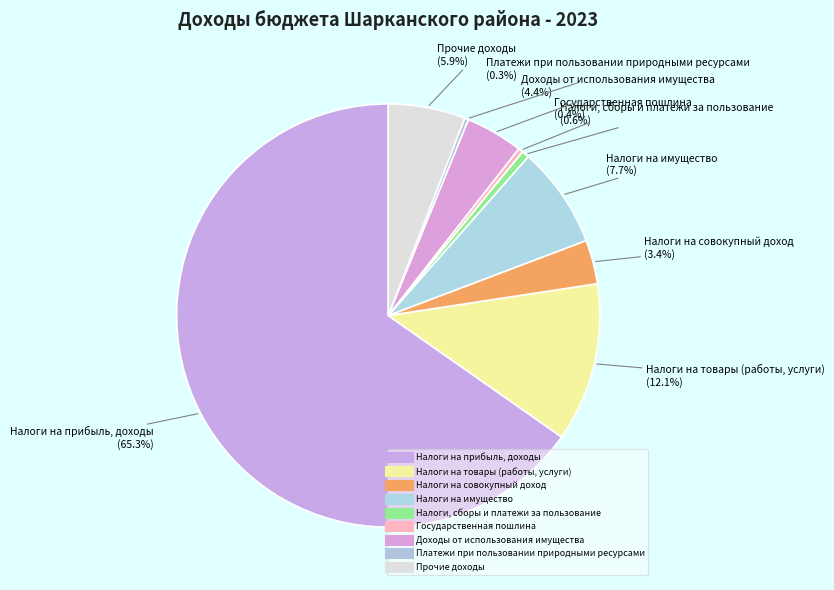

What is the majority slice?

Налоги на прибыль, доходы